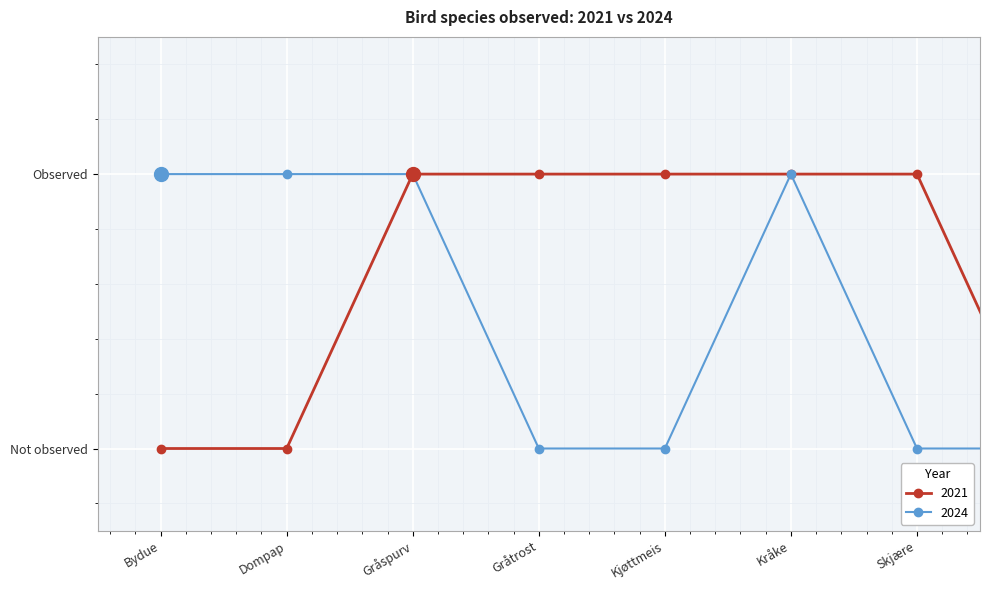

What is the value of the 2024 point at the 1st from the left?

1